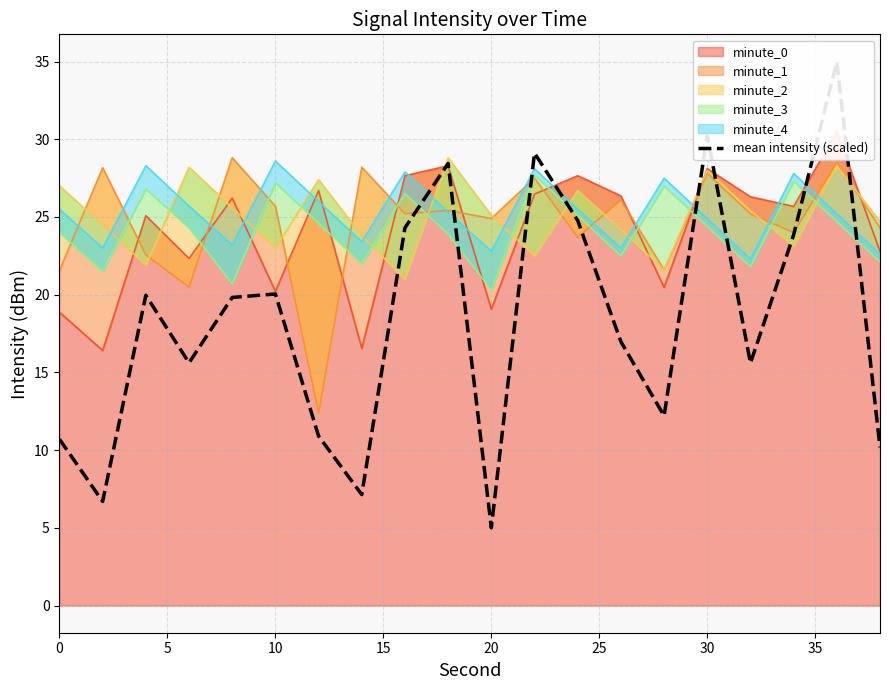

What is the maximum value shown in the chart?

35.0